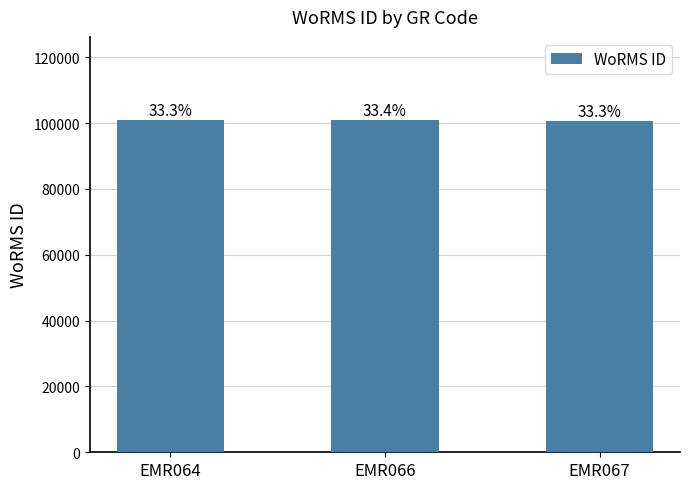

How many bars are there in total?

3